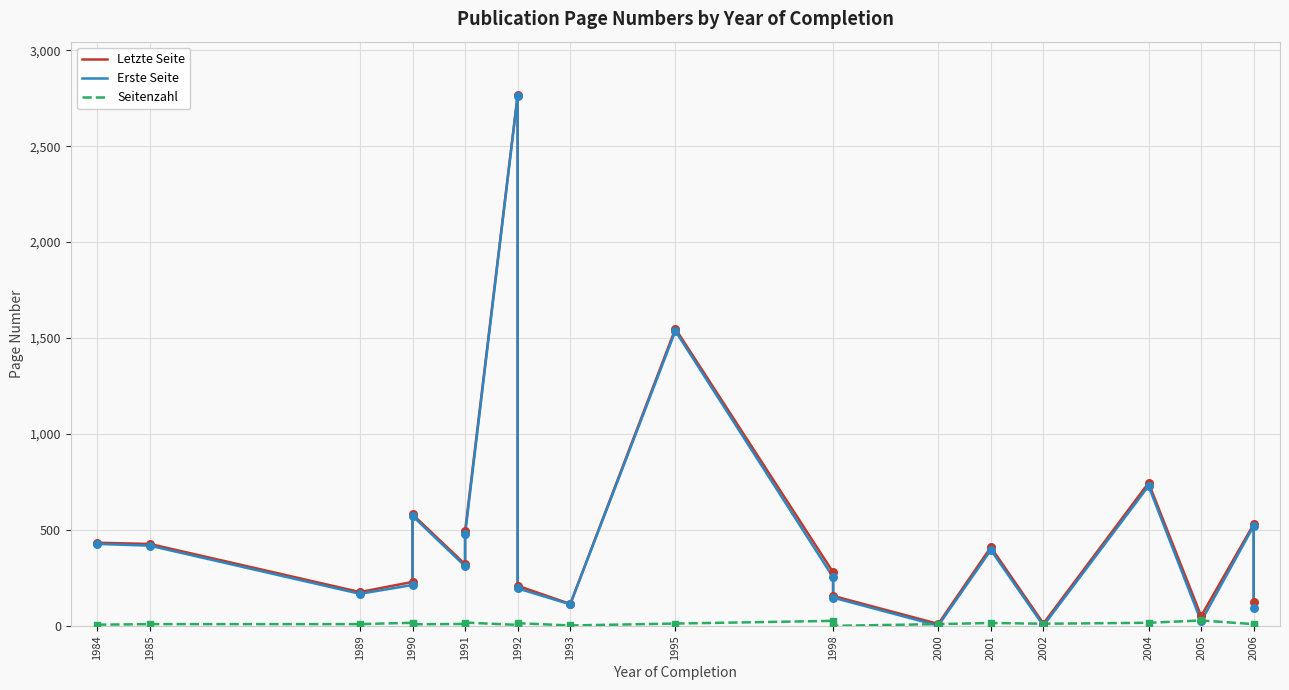

At how many categories does at least one series exceed 2394?

1